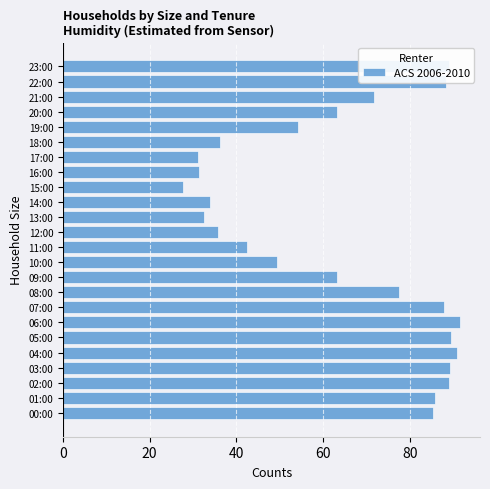

What is the greatest value displayed?

91.7